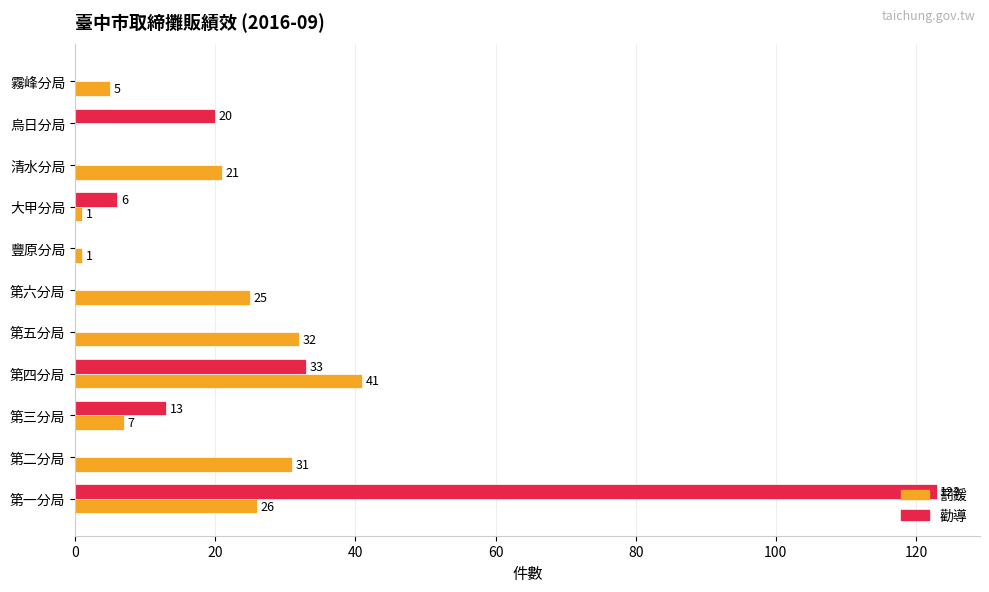

Which series changed the most between 烏日分局 and 霧峰分局?

勸導